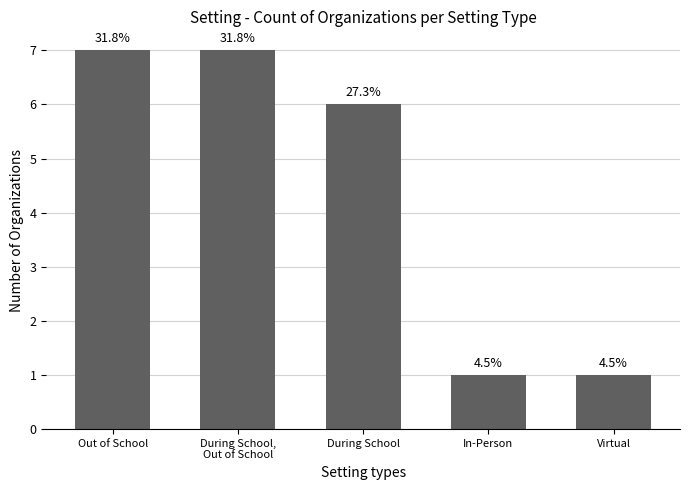

Does the chart contain any negative values?

No